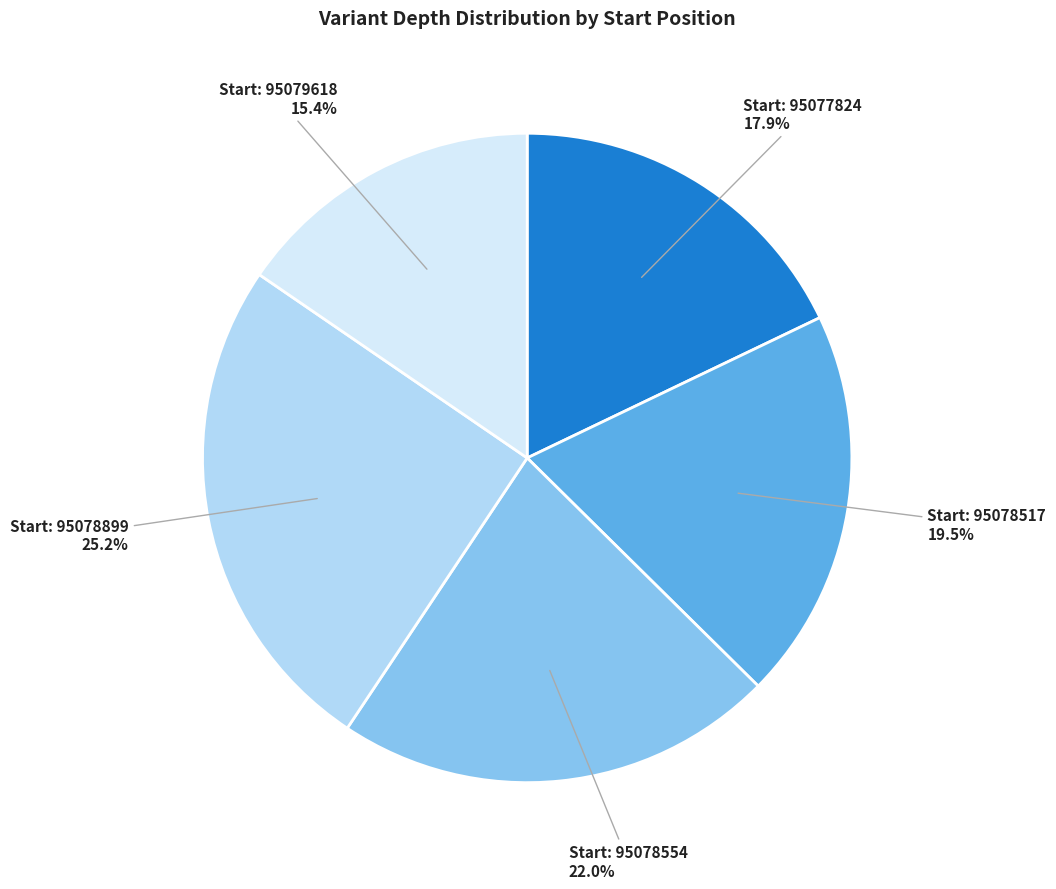

How many slices are in this pie chart?

5